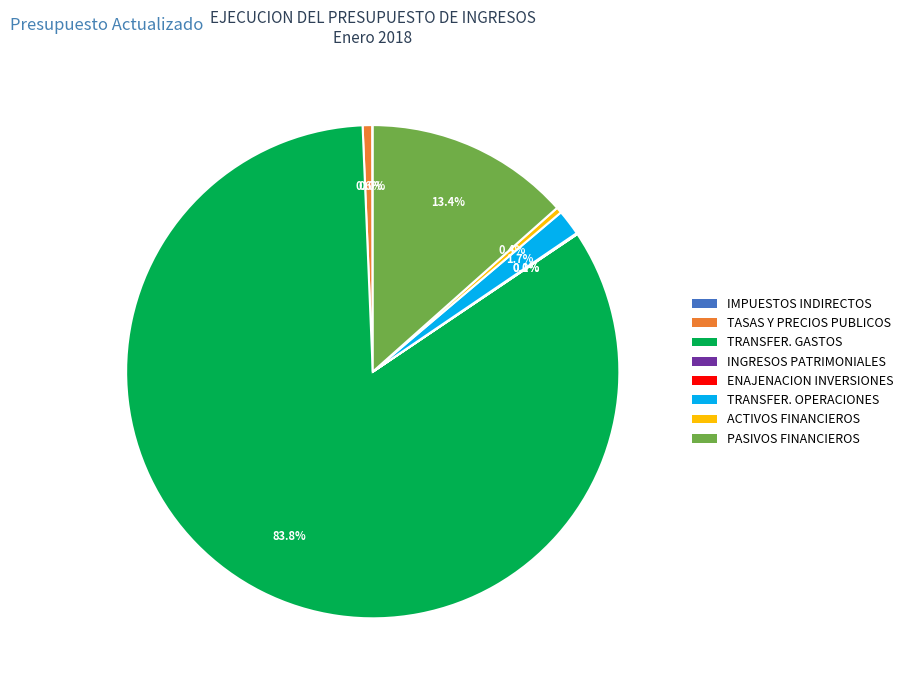

Is there a majority slice in this chart?

Yes